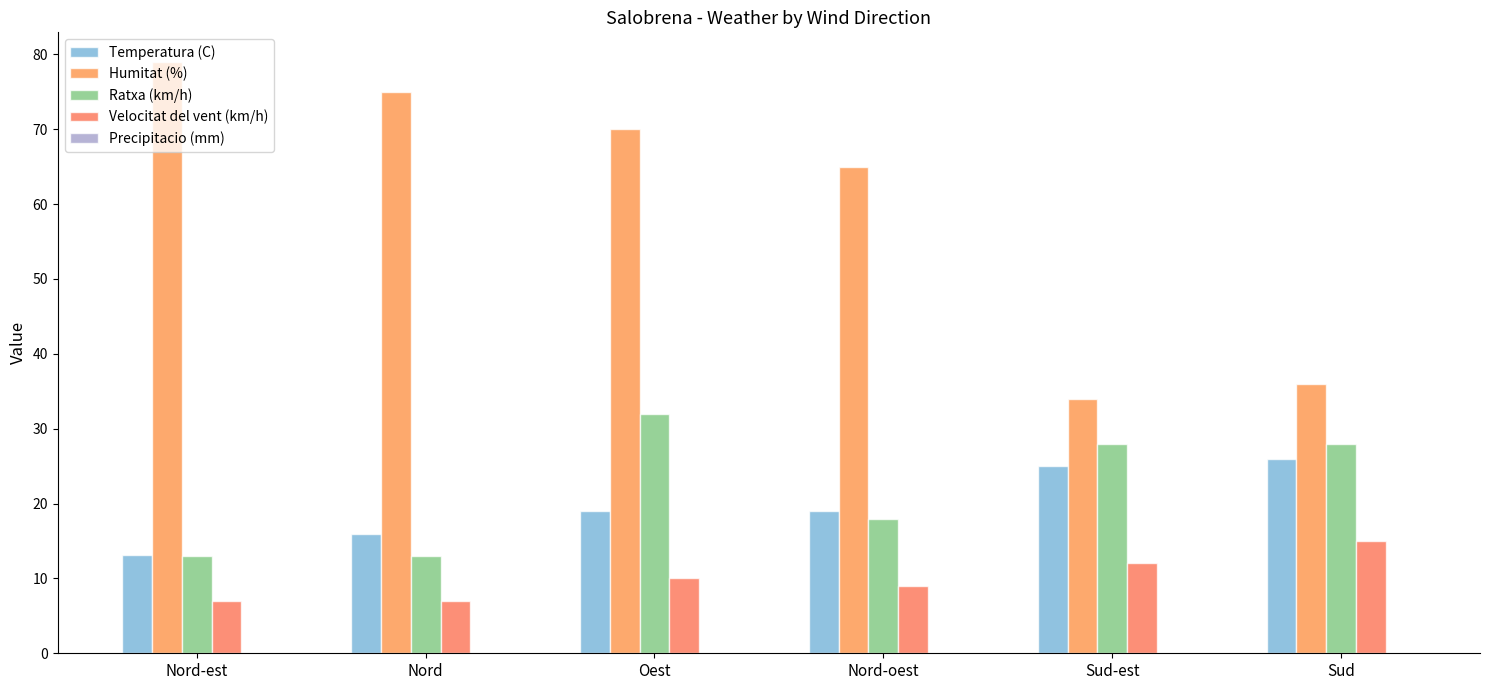

Which has a higher value, Nord or Sud-est?

Sud-est